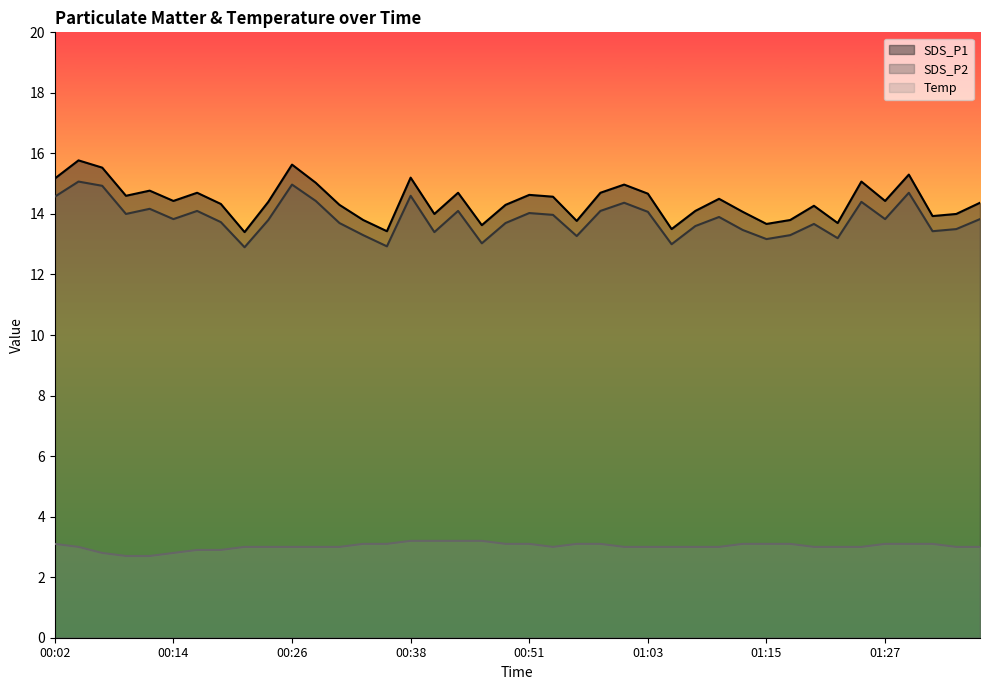

What is the sum of the Temp values at 01:23 and 00:48?

6.1